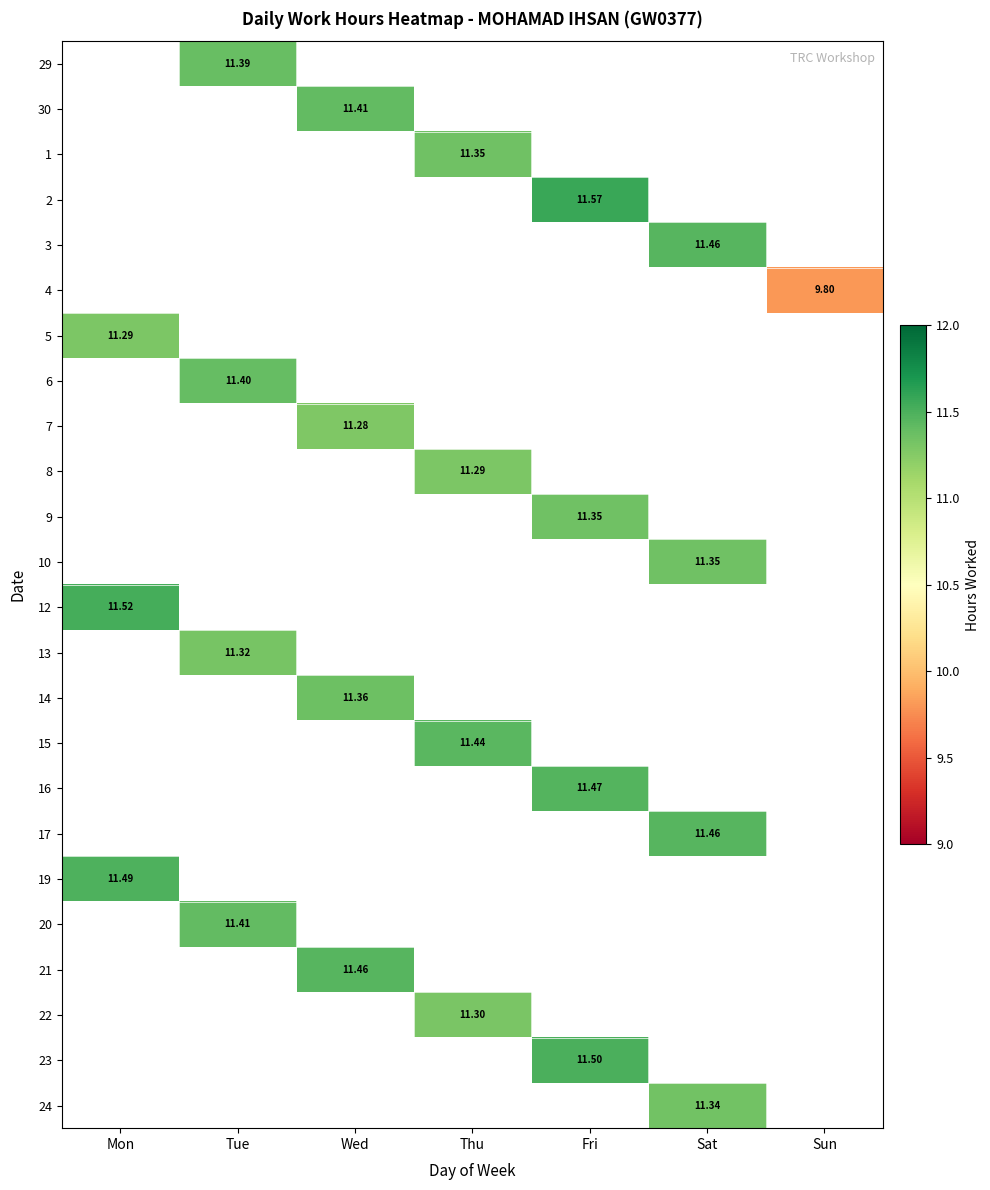

Read the 29 value at Tue.

11.4